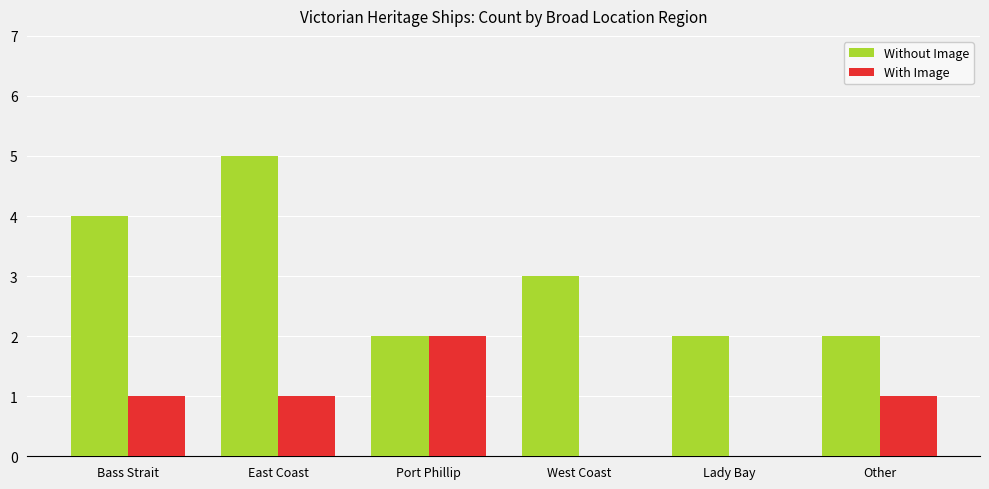

What is the greatest value displayed?

5